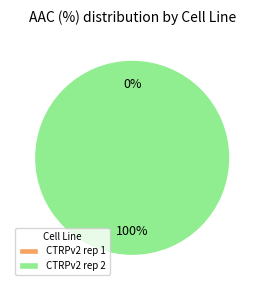

Count the number of slices in the pie.

2